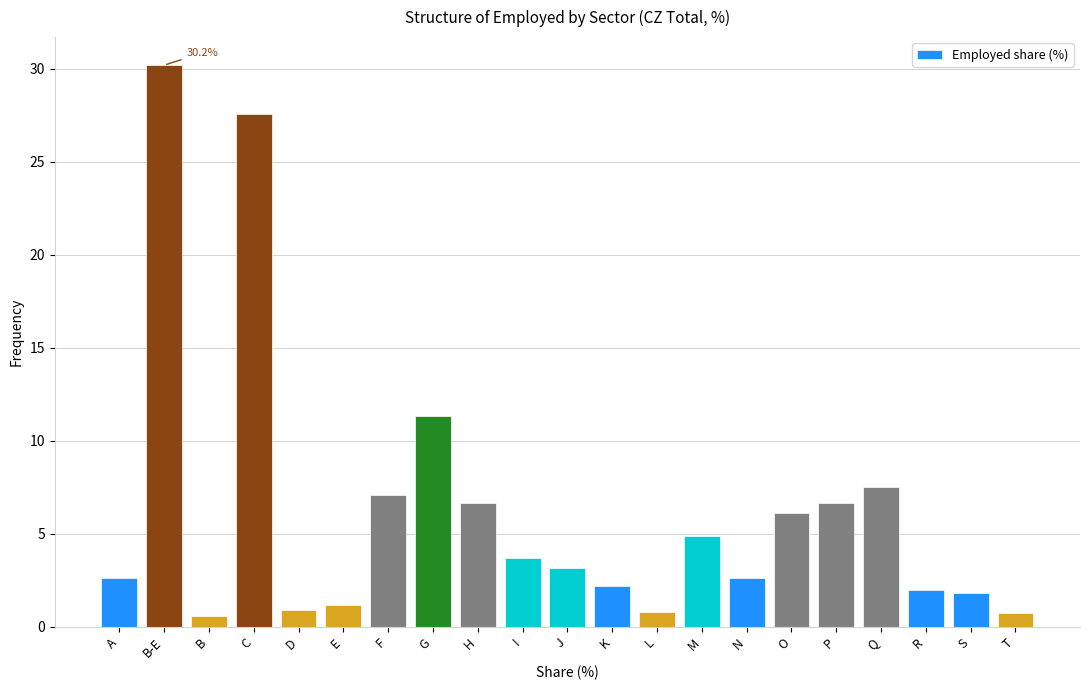

The chart shows a value of 9.6 at B-E. True or false?

False